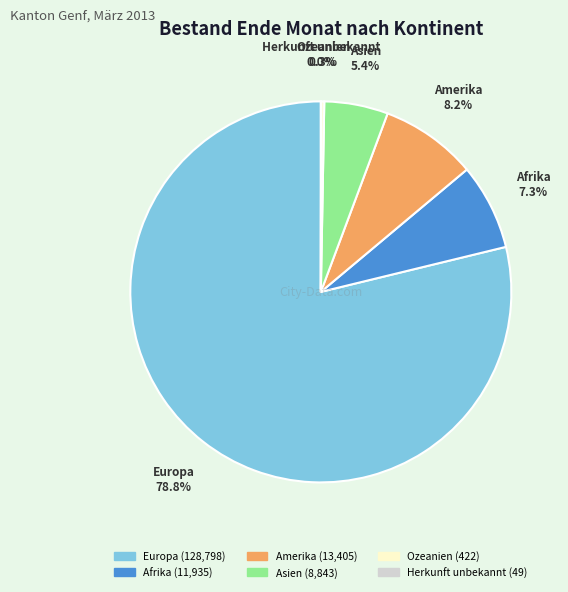

Is there a majority slice in this chart?

Yes